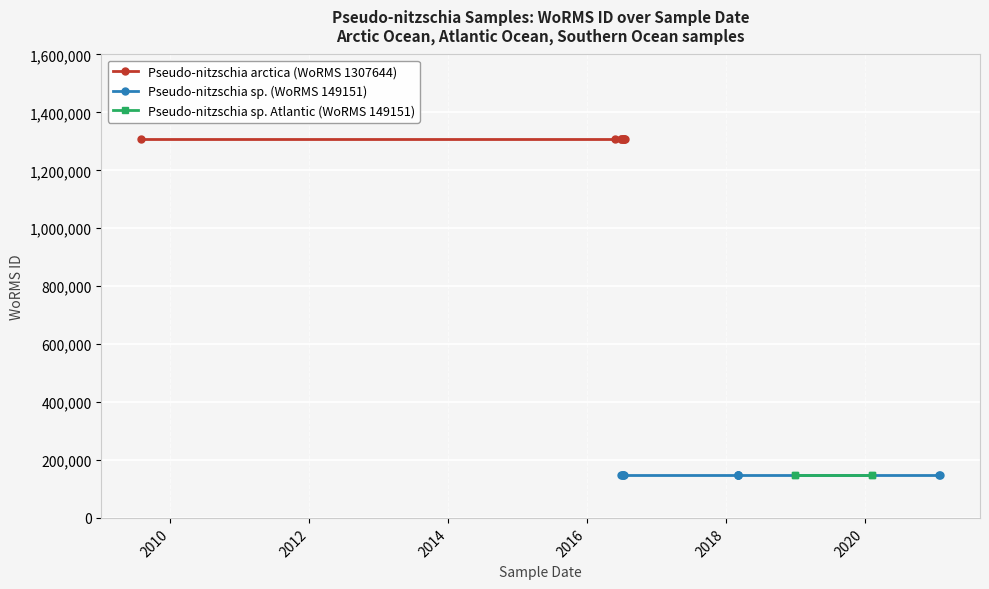

Does the chart display data point markers on the line(s)?

Yes